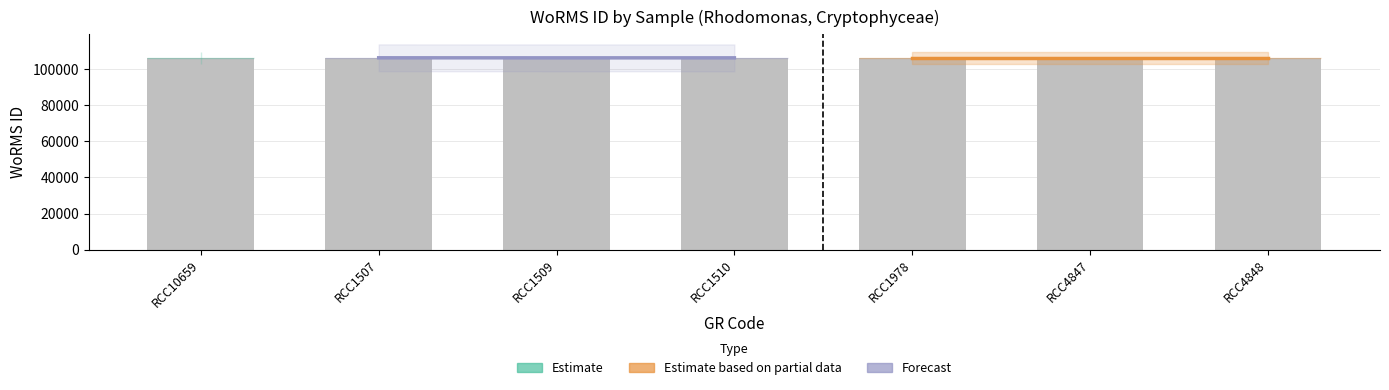

What is the total value across all series at RCC1509?

212578